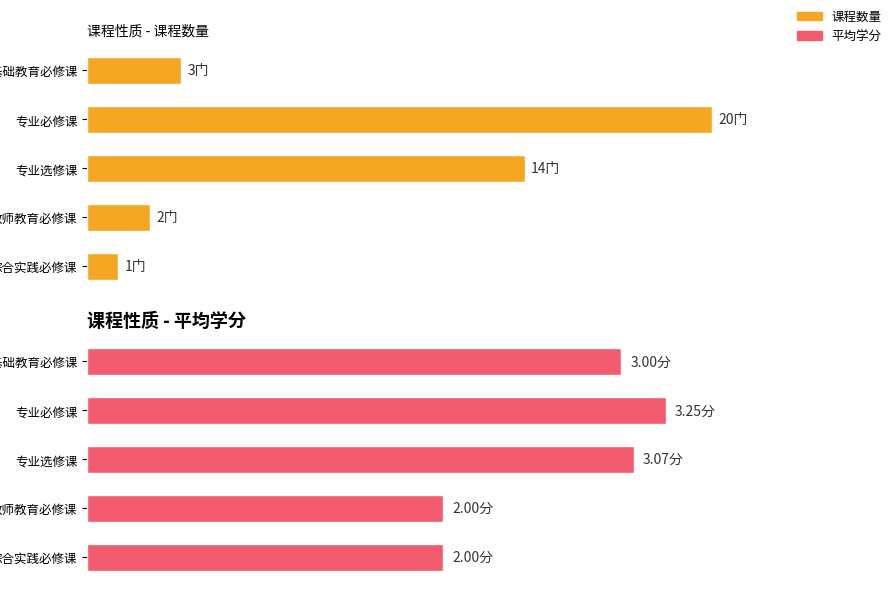

Does the chart contain any negative values?

No